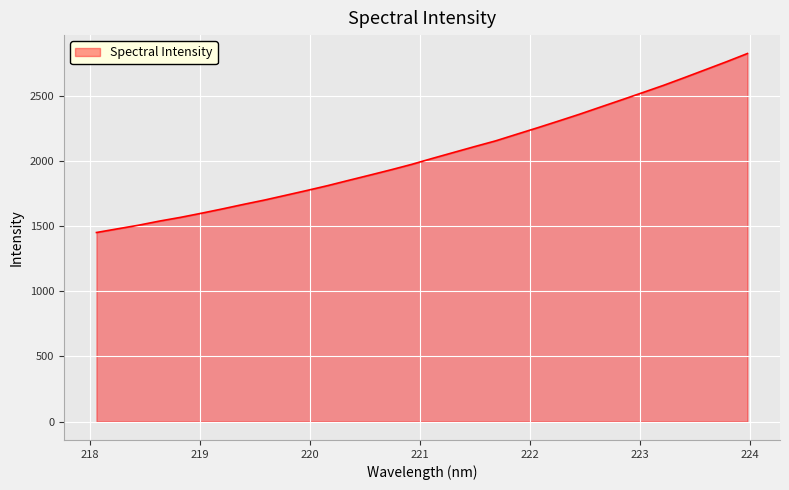

What is the difference between the maximum and minimum values?

1374.5